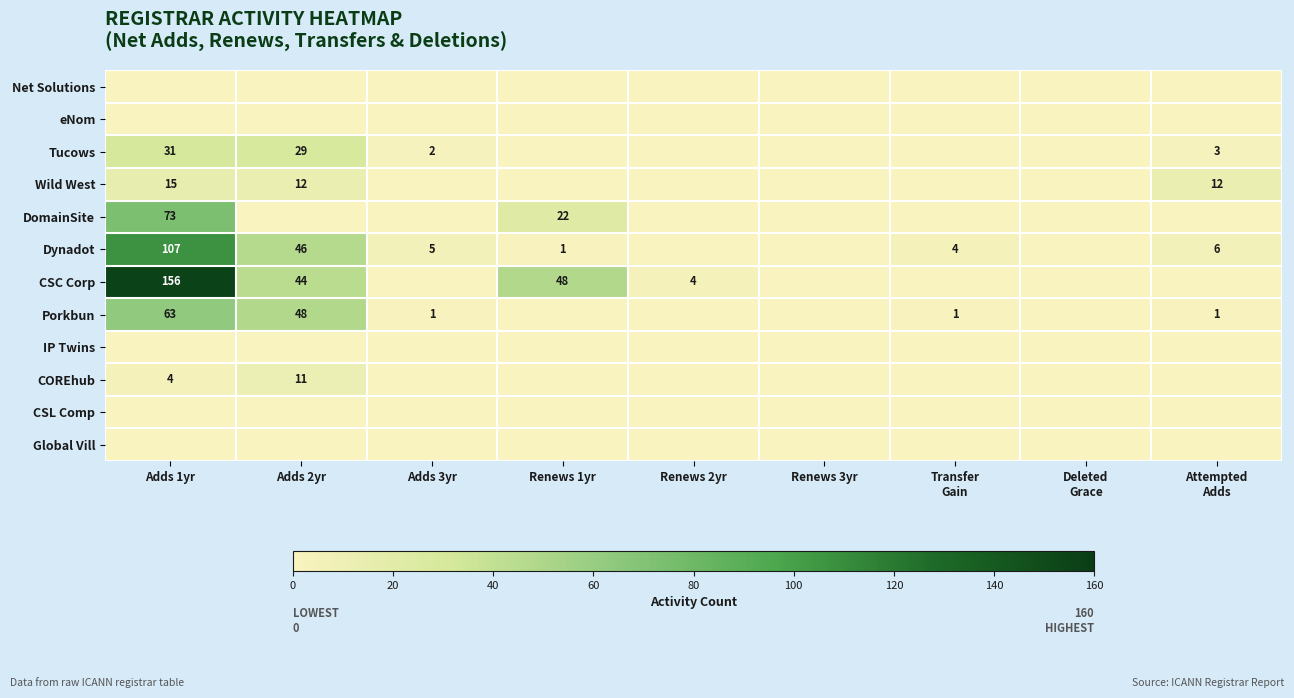

Is it true that Dynadot equals 8 at Adds 3yr?

False